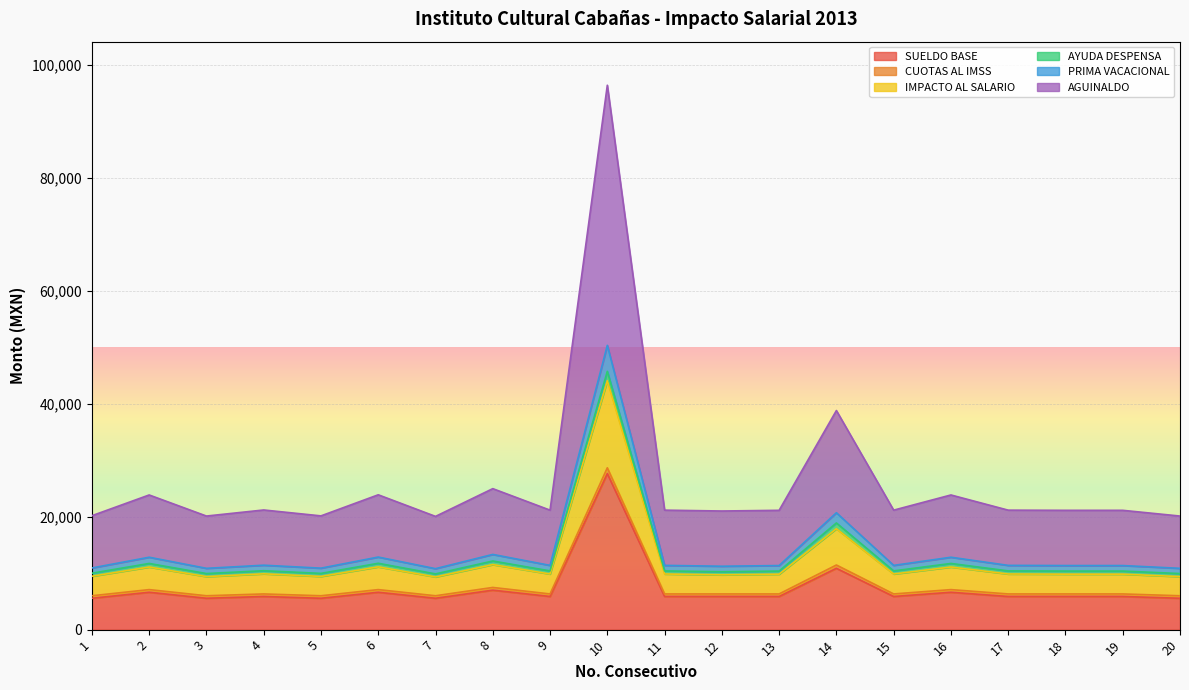

True or false: PRIMA VACACIONAL has a value of 169343.2 at 10.

False